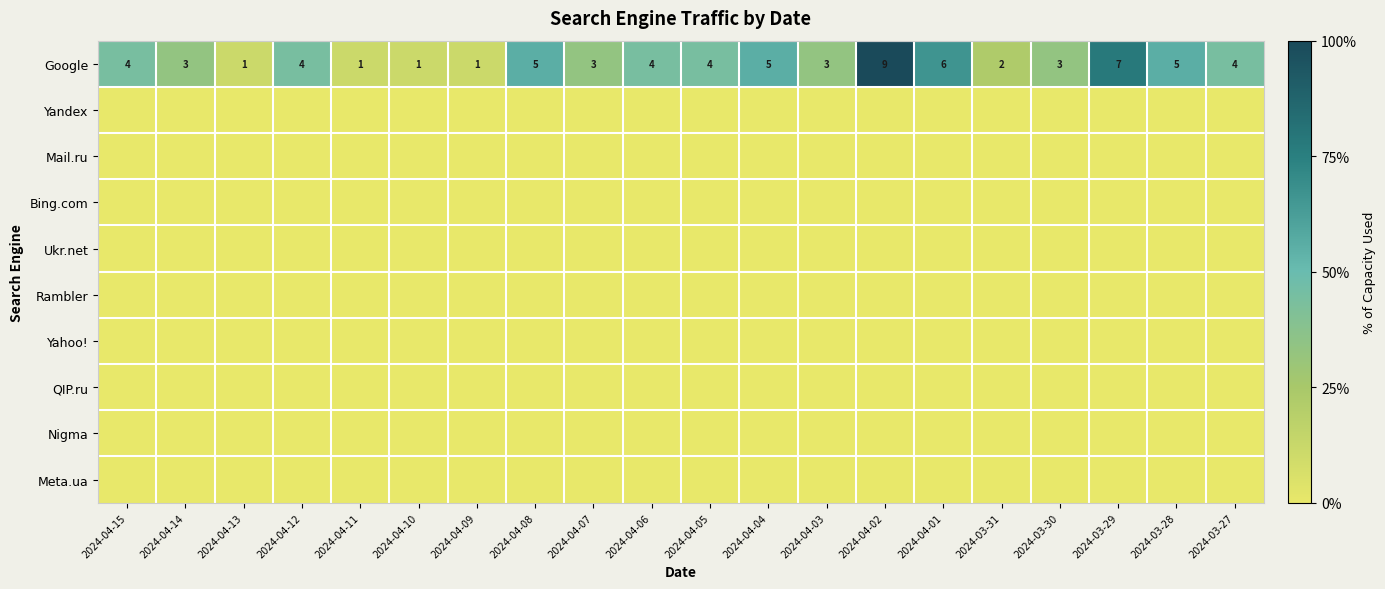

The Google series shows 6 at 2024-04-01. True or false?

True